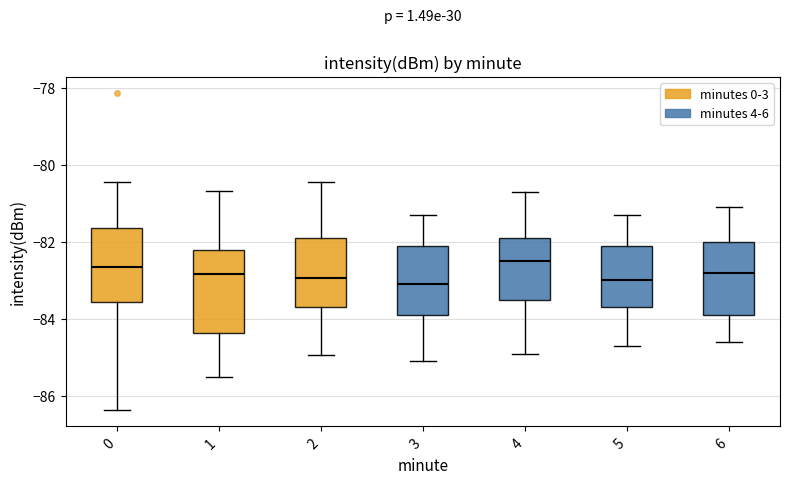

Reading left to right, transcribe this box plot: for each box, give where its median line is, the range the box spans, and where its two whiskers end, as read against the y-axis. The values are not printed on the chart, so give them approximately, as read against the axis.

0: median -82.6, box -83.6 to -81.6, whiskers -86.4 to -80.4
1: median -82.8, box -84.4 to -82.2, whiskers -85.6 to -80.6
2: median -83.0, box -83.6 to -81.8, whiskers -85.0 to -80.4
3: median -83.0, box -83.8 to -82.0, whiskers -85.0 to -81.2
4: median -82.4, box -83.4 to -81.8, whiskers -84.8 to -80.6
5: median -83.0, box -83.6 to -82.0, whiskers -84.6 to -81.2
6: median -82.8, box -83.8 to -82.0, whiskers -84.6 to -81.0